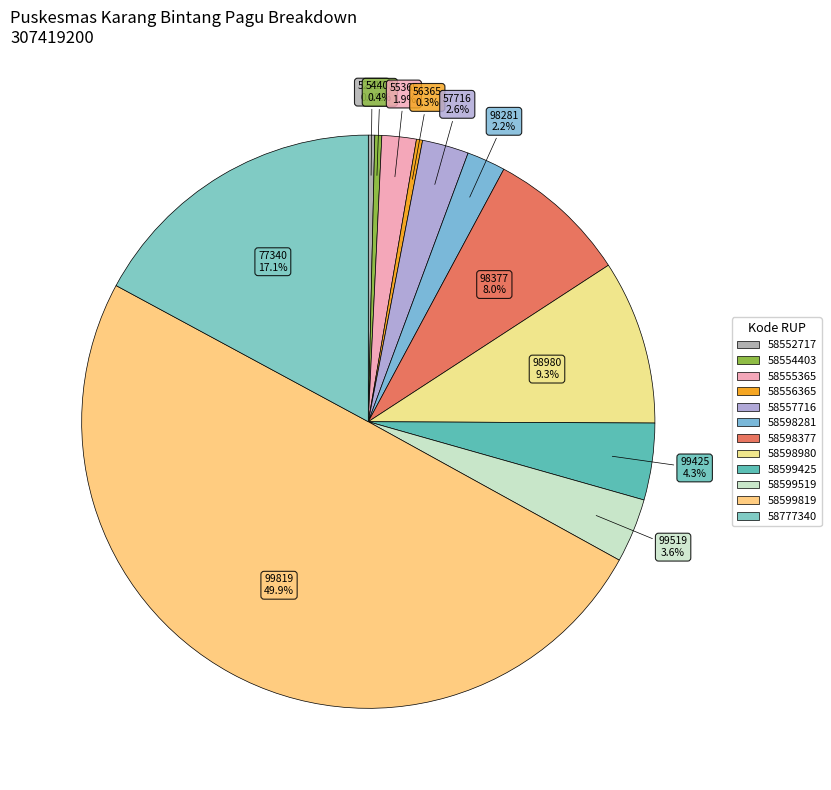

Is there any slice that represents more than half of the pie?

No